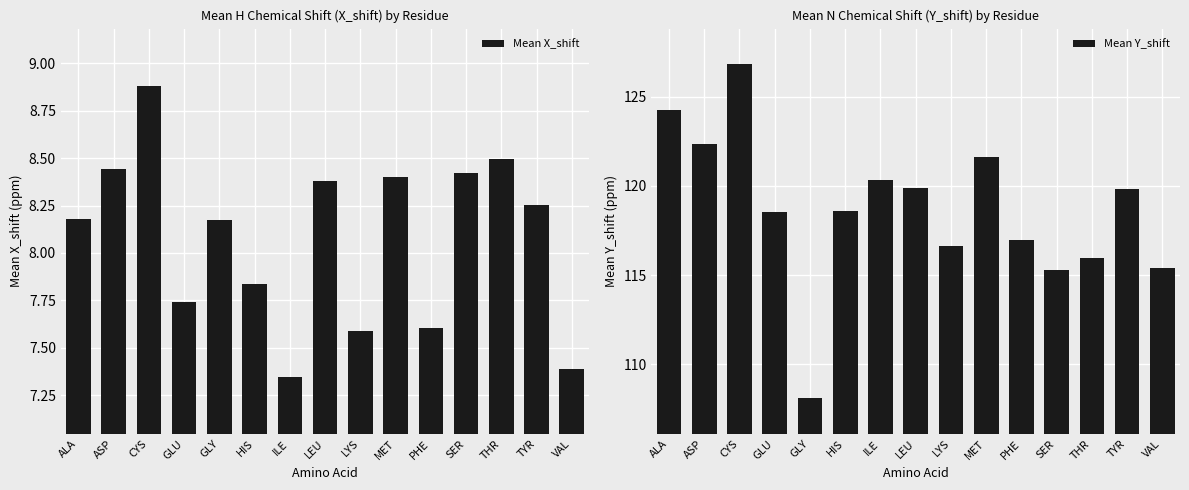

What is the maximum value for Mean X_shift?

8.9